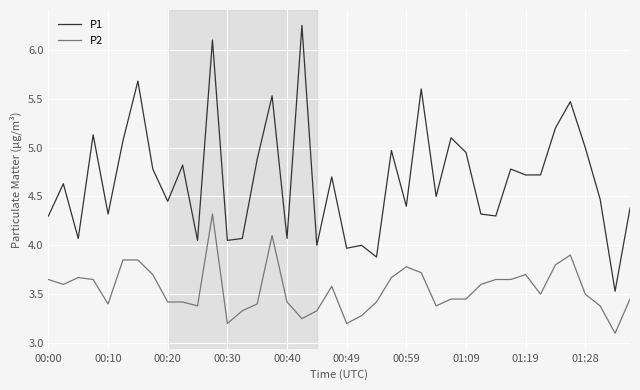

Which series has the largest total across all categories?

P1